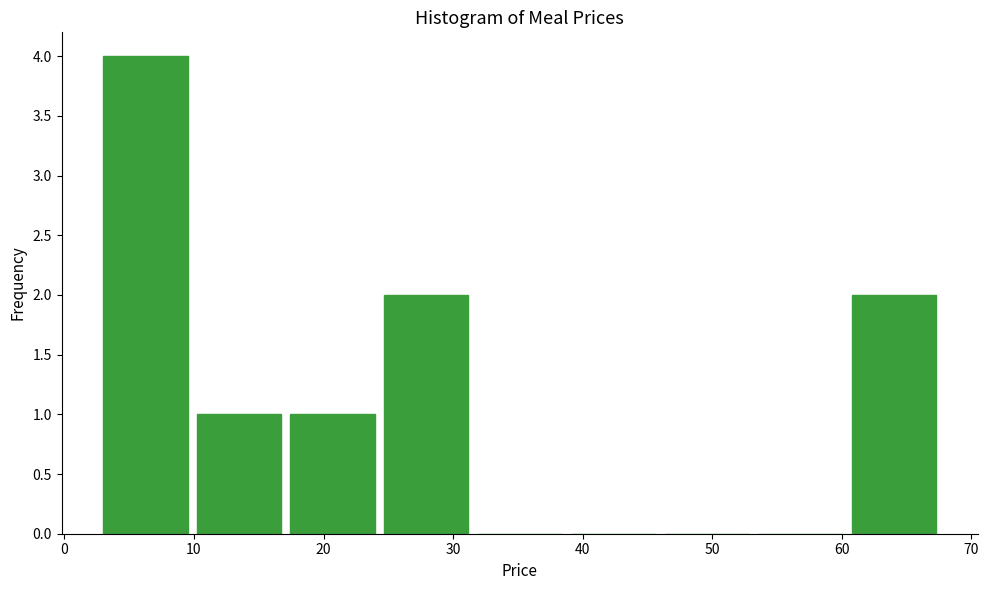

Reading left to right, list every bar in this chart as the range it spans on the x-axis followed by its height. Neither the bar edges nor the heights are printed on the chart, so give them approximately, as read against the axes.

3 to 10: 4
10 to 17: 1
17 to 25: 1
25 to 32: 2
32 to 39: 0
39 to 46: 0
46 to 54: 0
54 to 61: 0
61 to 68: 2